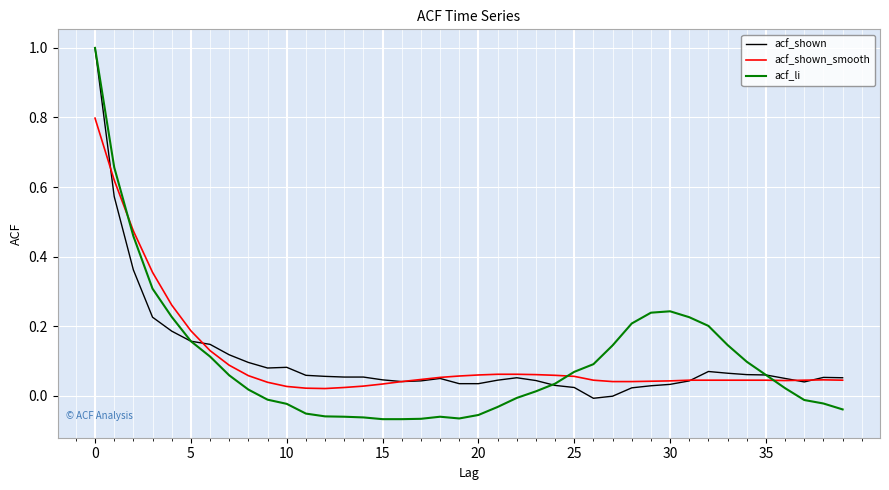

Rank the series by their average value, from lowest to highest.

acf_li, acf_shown, acf_shown_smooth